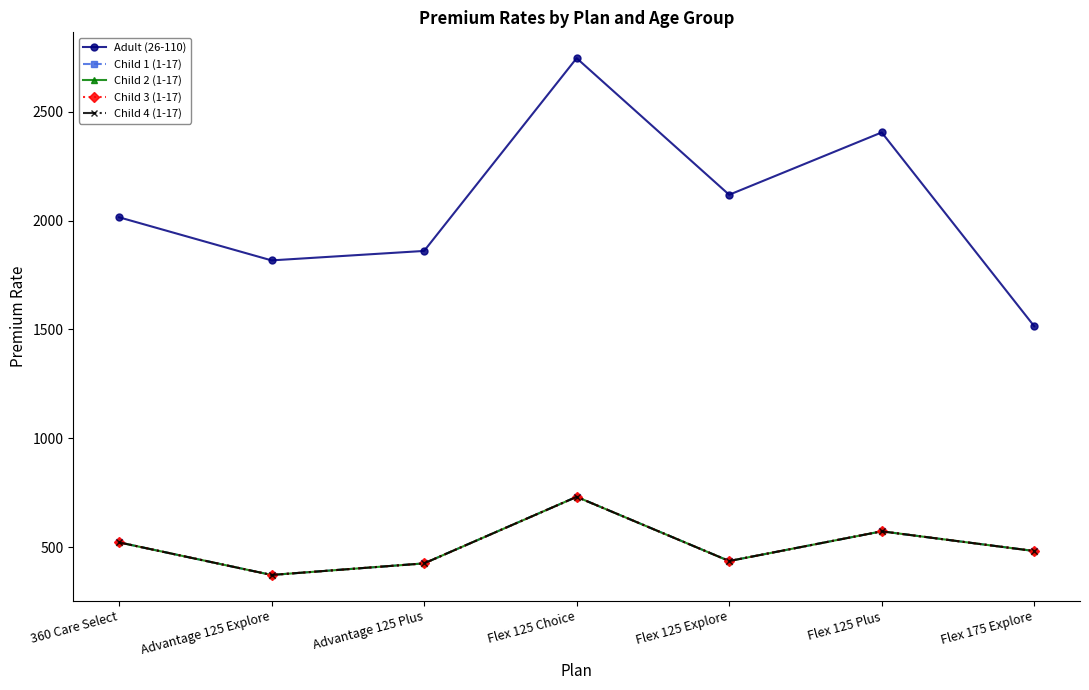

Between 360 Care Select and Flex 125 Plus, which series saw the biggest shift?

Adult (26-110)